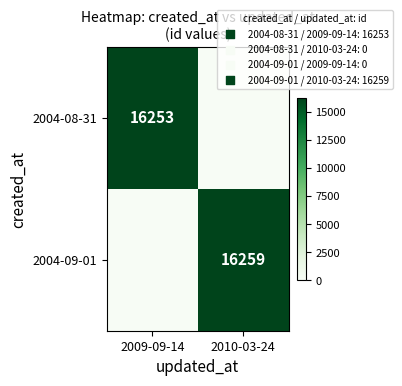

Is the value of 2004-09-01 at 2010-03-24 greater than the value of 2004-08-31 at 2009-09-14?

Yes